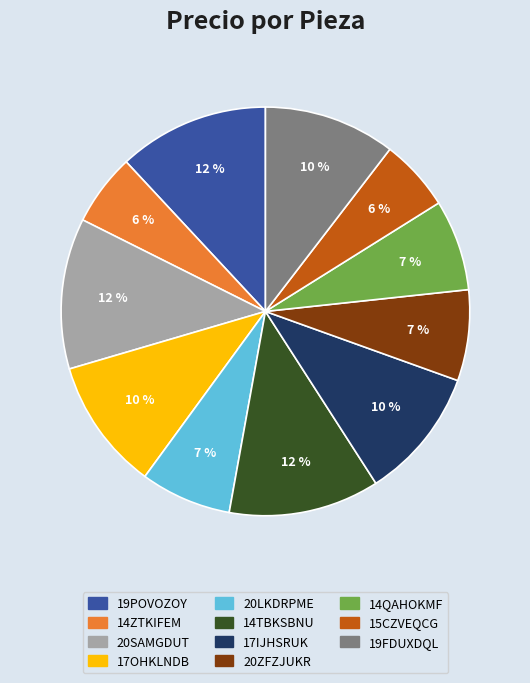

What percentage is the 14QAHOKMF slice, to the nearest percent?

7%